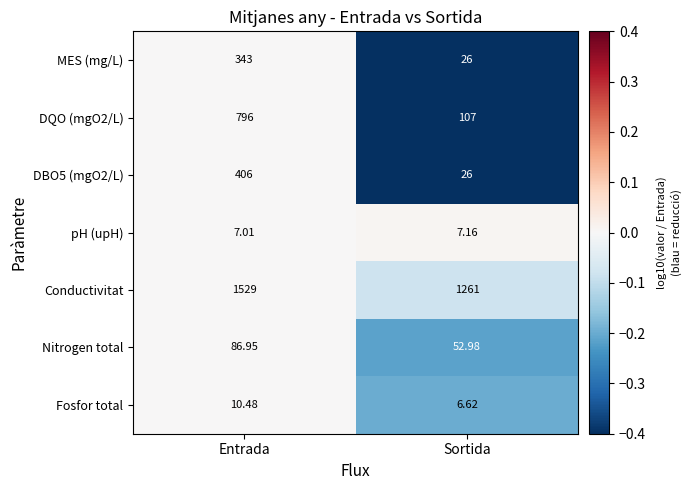

Which series has the widest spread of values?

DQO (mgO2/L)